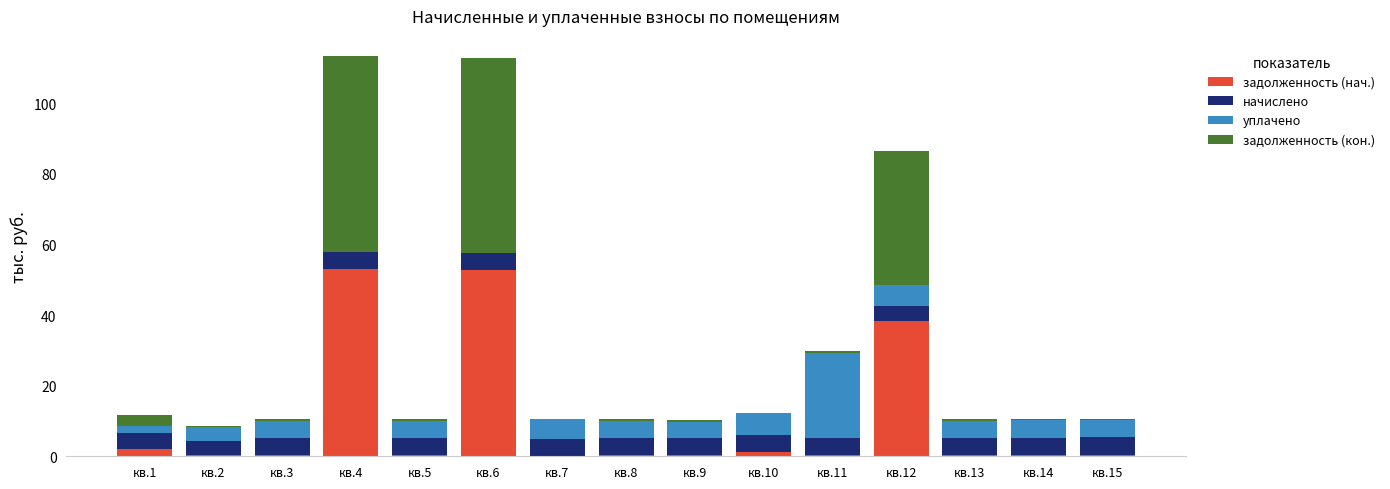

The задолженность (нач.) series shows 0.4 at кв.15. True or false?

True